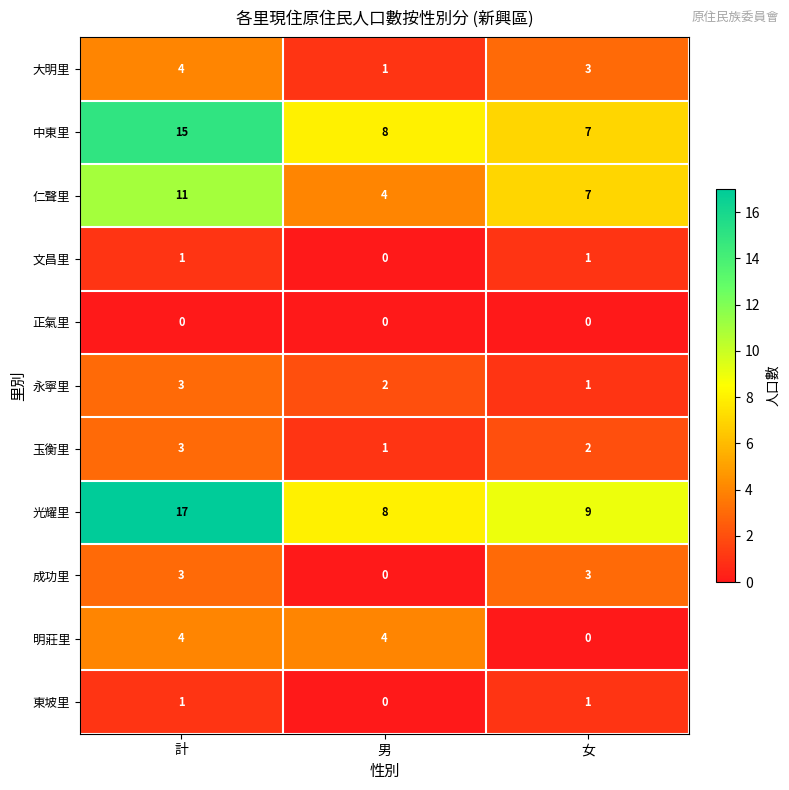

Which category has the lowest value in the 成功里 series?

男